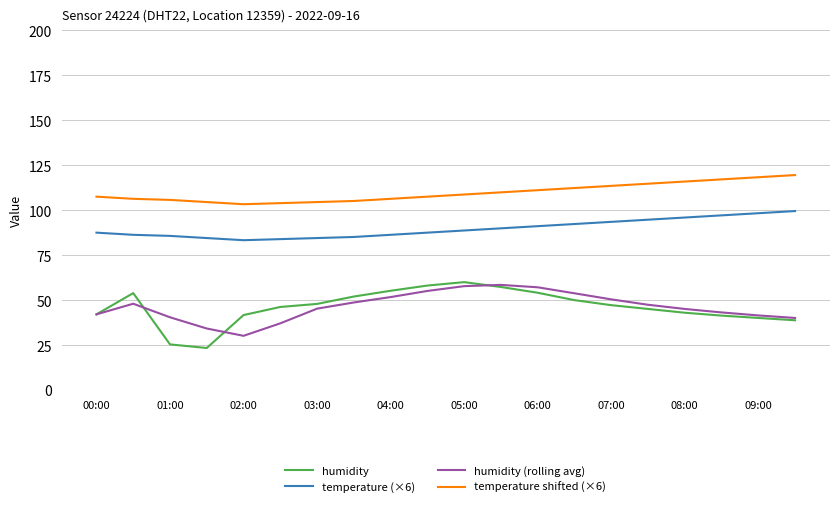

Which series has the largest range (max minus min)?

humidity